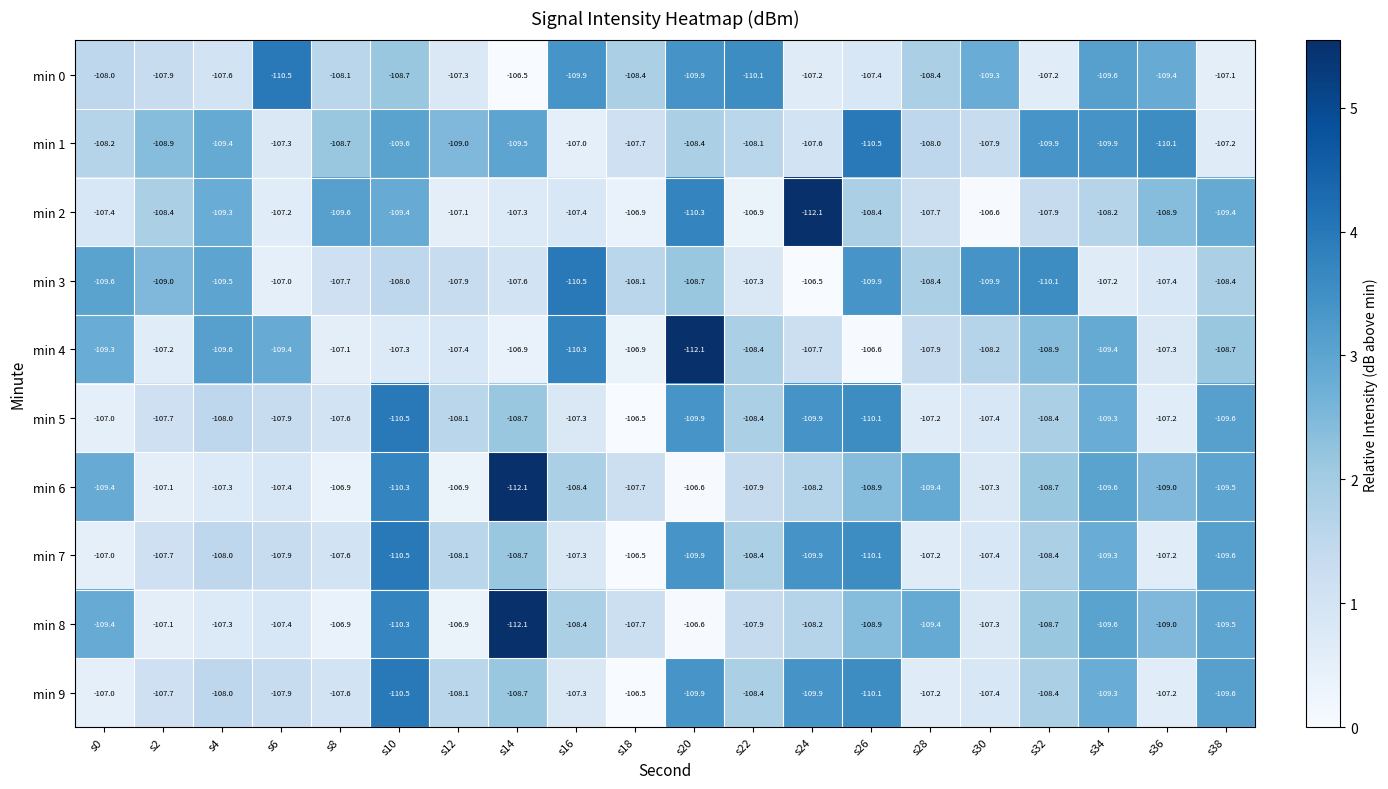

Where does the min 3 series first go above -108?

s6